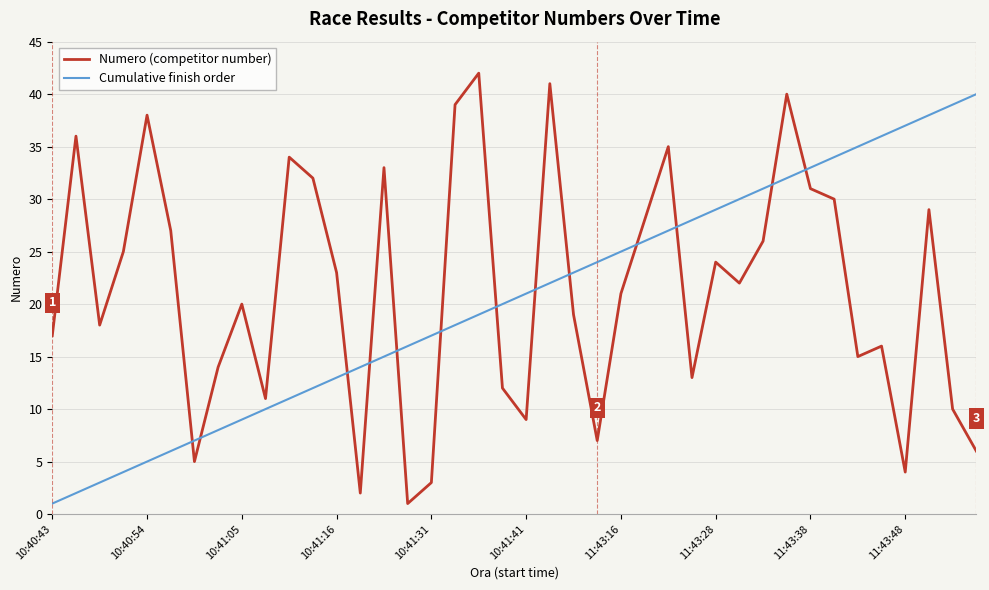

Rank the series by their maximum value, from highest to lowest.

Numero (competitor number), Cumulative finish order